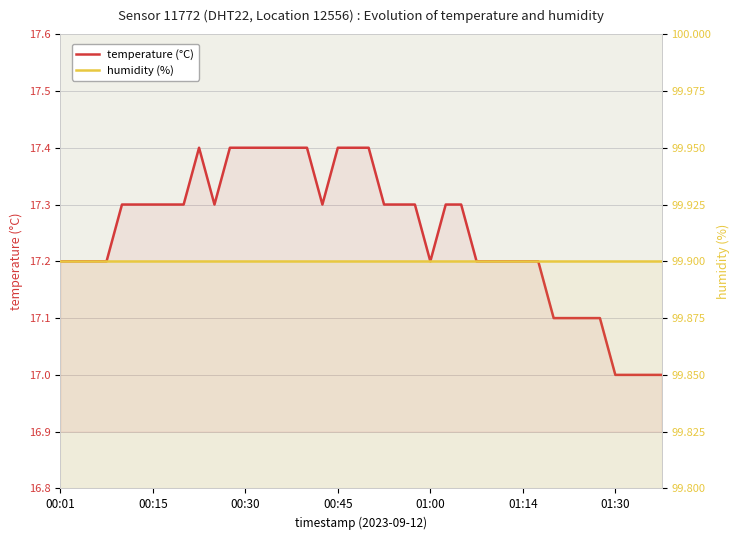

The value of temperature (°C) at 25 is 10.2. True or false?

False